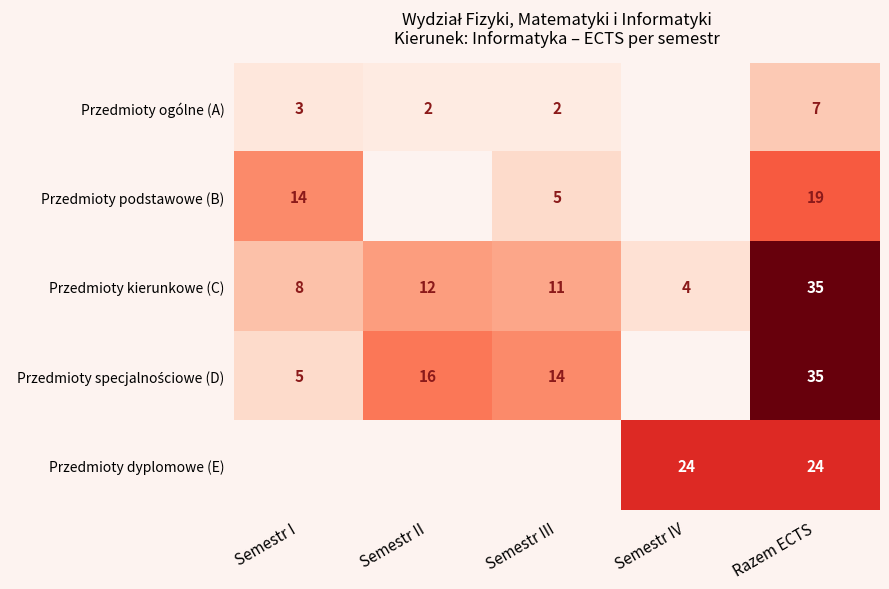

What is the average value of the Przedmioty kierunkowe (C) series?

14